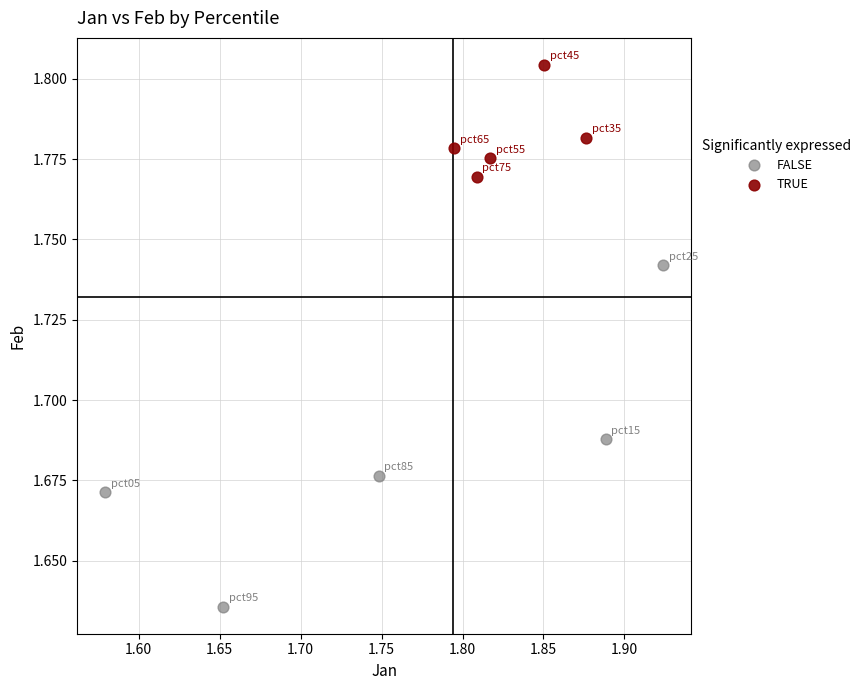

Which series reaches the minimum Y coordinate?

FALSE